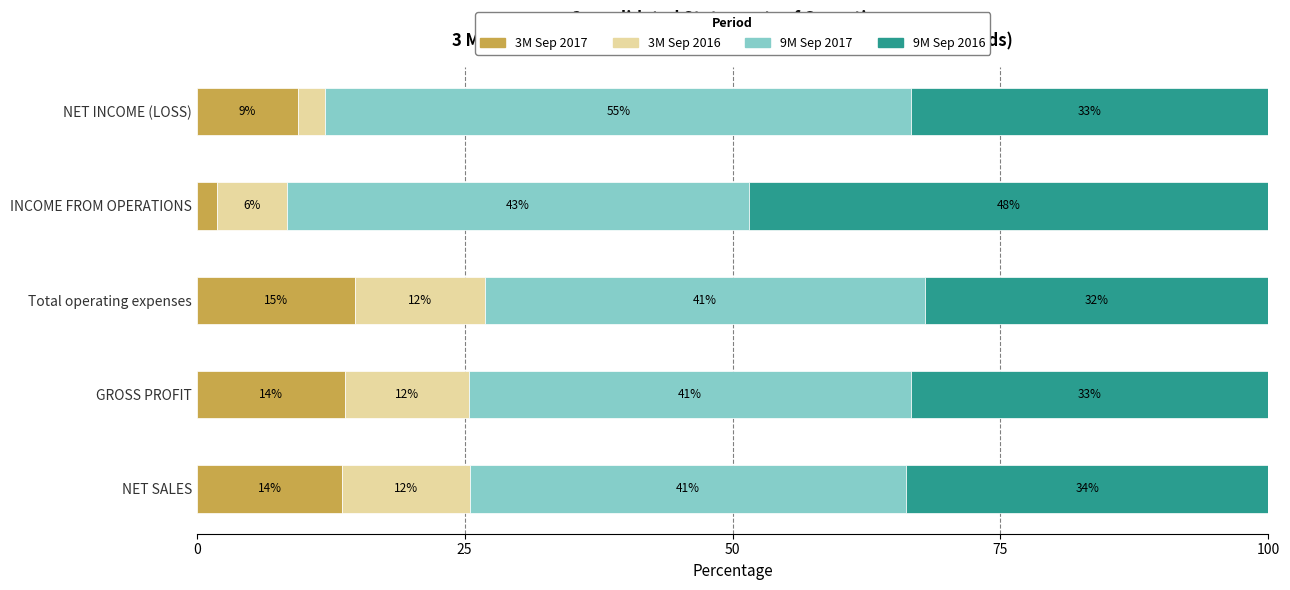

Reading left to right, transcribe all the data shown in this chart.

3M Sep 2017: 13.6	13.8	14.8	1.9	9.4
3M Sep 2016: 11.9	11.6	12.1	6.5	2.6
9M Sep 2017: 40.7	41.2	41.1	43.2	54.7
9M Sep 2016: 33.8	33.4	32.1	48.4	33.3